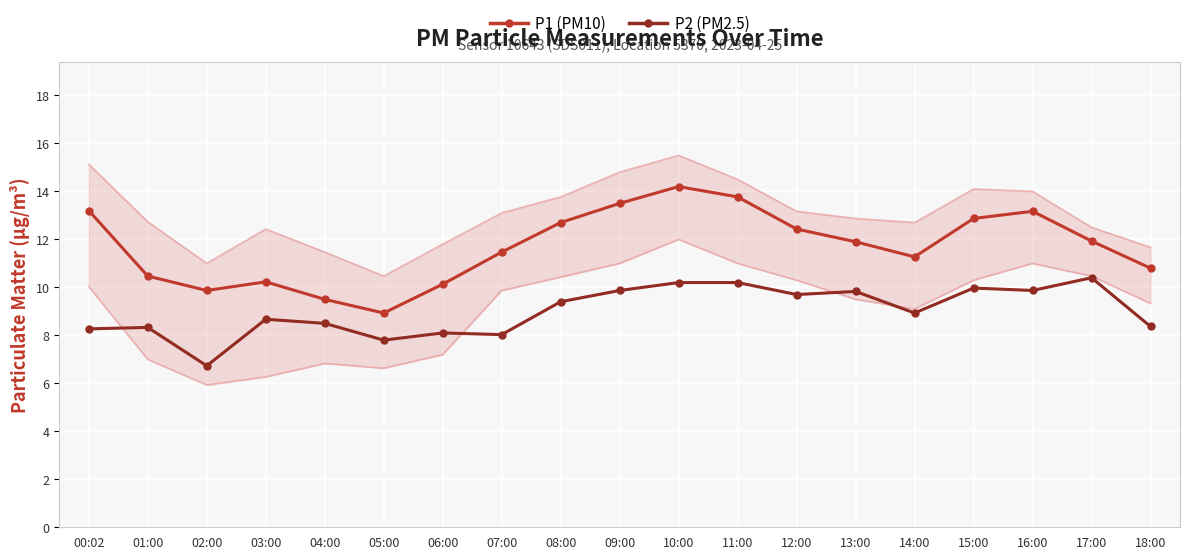

Where is the first local maximum for P1 (PM10)?

03:00